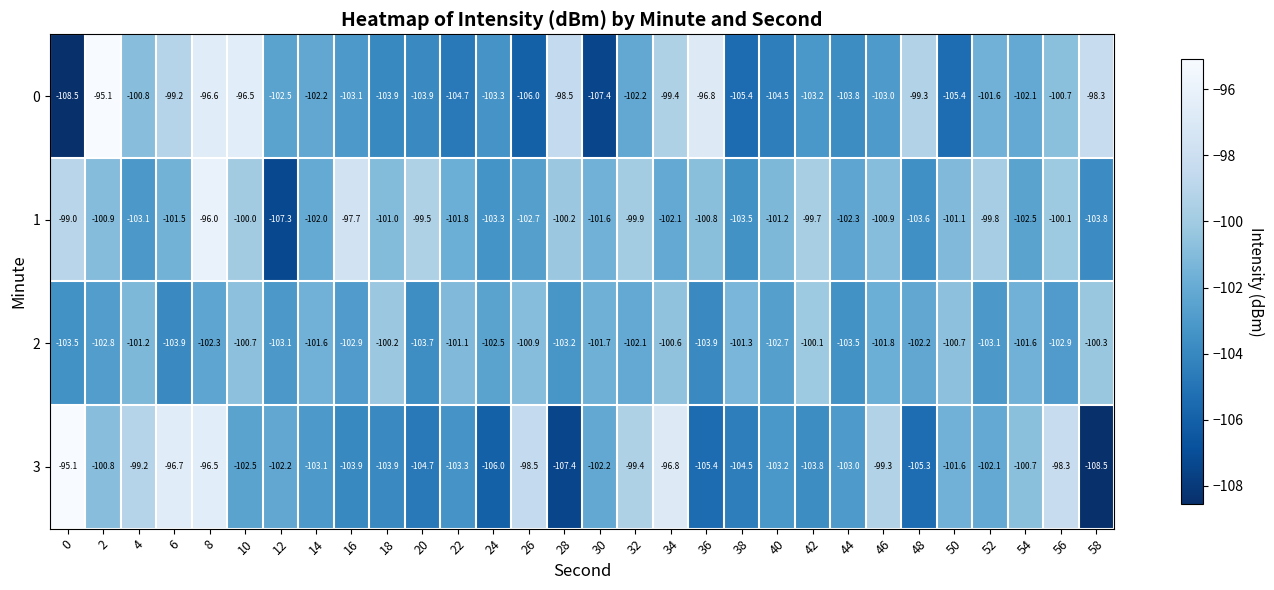

What is the average value of the 3 series?

-101.9